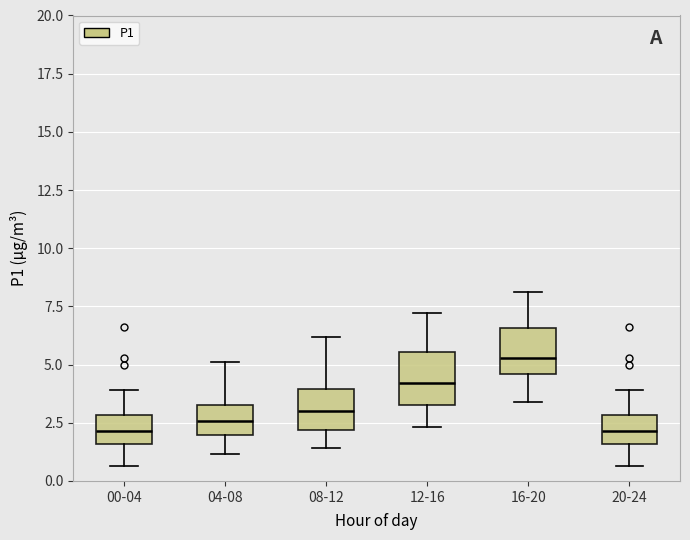

Reading left to right, transcribe this box plot: for each box, give where its median line is, the range the box spans, and where its two whiskers end, as read against the y-axis. The values are not printed on the chart, so give them approximately, as read against the axis.

00-04: median 2.0, box 1.5 to 3.0, whiskers 0.5 to 4.0
04-08: median 2.5, box 2.0 to 3.0, whiskers 1.0 to 5.0
08-12: median 3.0, box 2.0 to 4.0, whiskers 1.5 to 6.0
12-16: median 4.0, box 3.5 to 5.5, whiskers 2.5 to 7.0
16-20: median 5.5, box 4.5 to 6.5, whiskers 3.5 to 8.0
20-24: median 2.0, box 1.5 to 3.0, whiskers 0.5 to 4.0